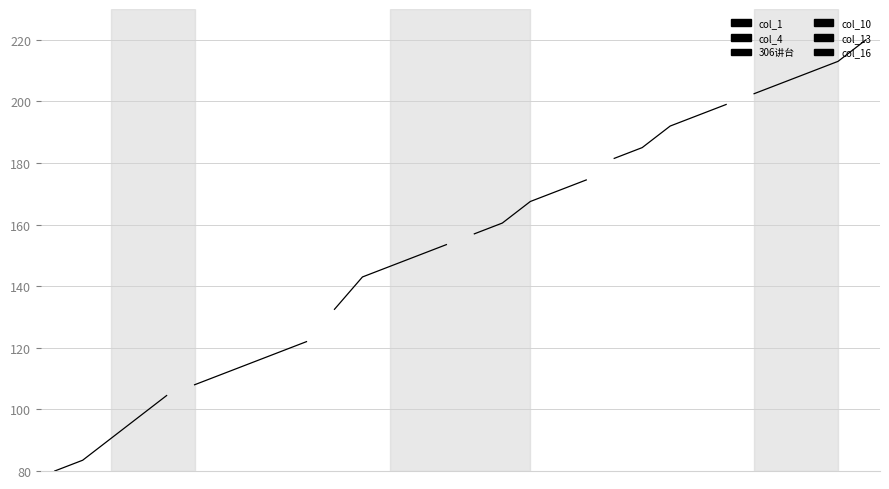

What is the average value of the col_1 series?

91.2